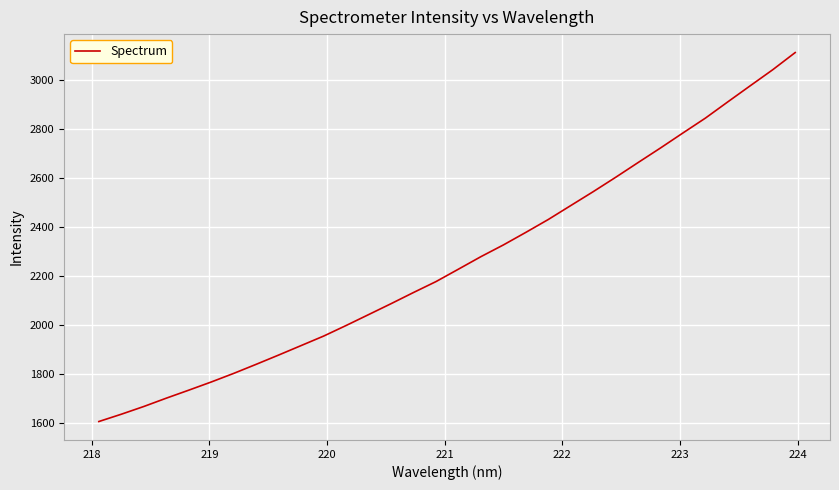

What is the greatest value displayed?

3112.8